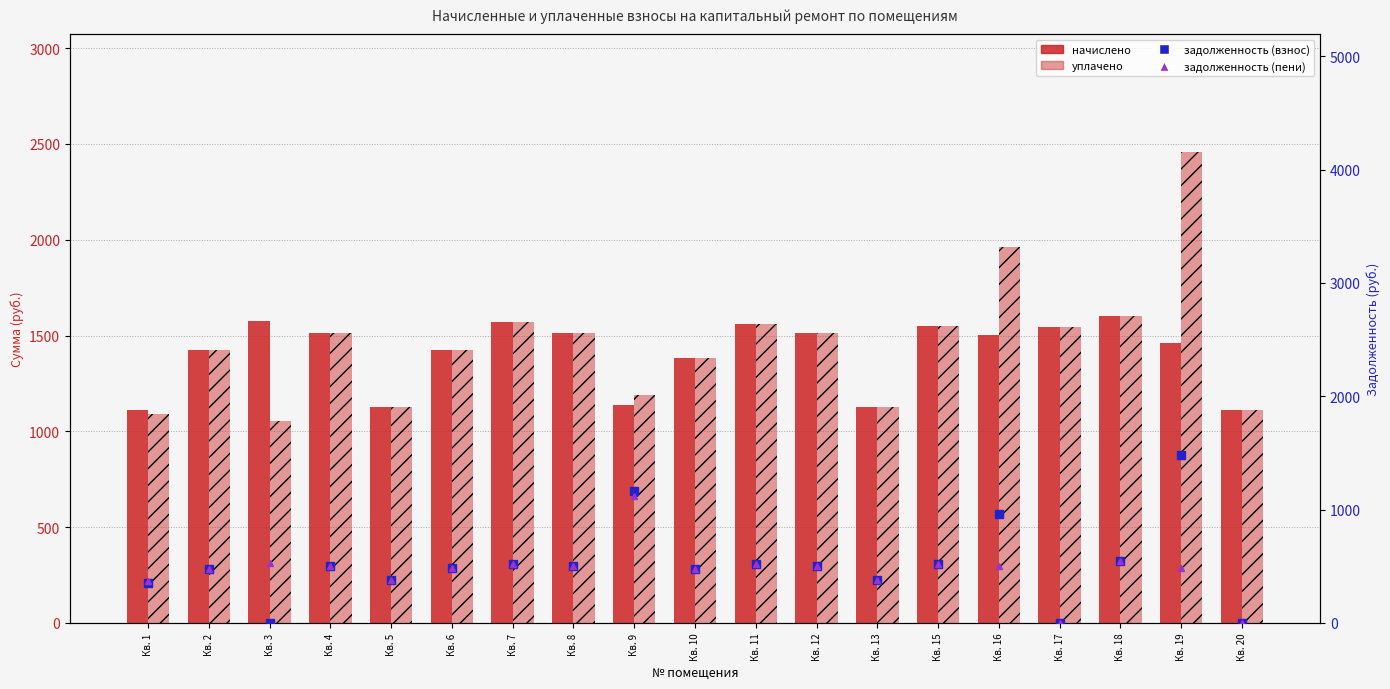

Reading right to left, transcribe all the data shown in this chart.

начислено: 1109.8	1460.0	1603.9	1544.8	1500.6	1548.5	1128.2	1511.7	1559.6	1382.6	1139.3	1515.4	1570.7	1423.2	1128.2	1511.7	1578.0	1426.9	1109.8
уплачено: 1109.8	2457.0	1603.9	1544.8	1964.2	1548.5	1128.2	1511.7	1559.6	1382.6	1188.2	1515.4	1570.7	1423.2	1128.2	1511.7	1052.0	1426.9	1089.7
задолженность (взнос): 0.0	1483.6	549.8	0.0	963.8	516.2	376.1	503.9	519.9	473.8	1167.5	505.1	523.5	489.0	376.1	503.9	0.0	479.9	349.9
задолженность (пени): 0.0	486.7	549.8	0.0	500.2	516.2	376.1	503.9	519.9	473.8	1118.6	505.1	523.5	489.0	376.1	503.9	526.0	479.9	369.9